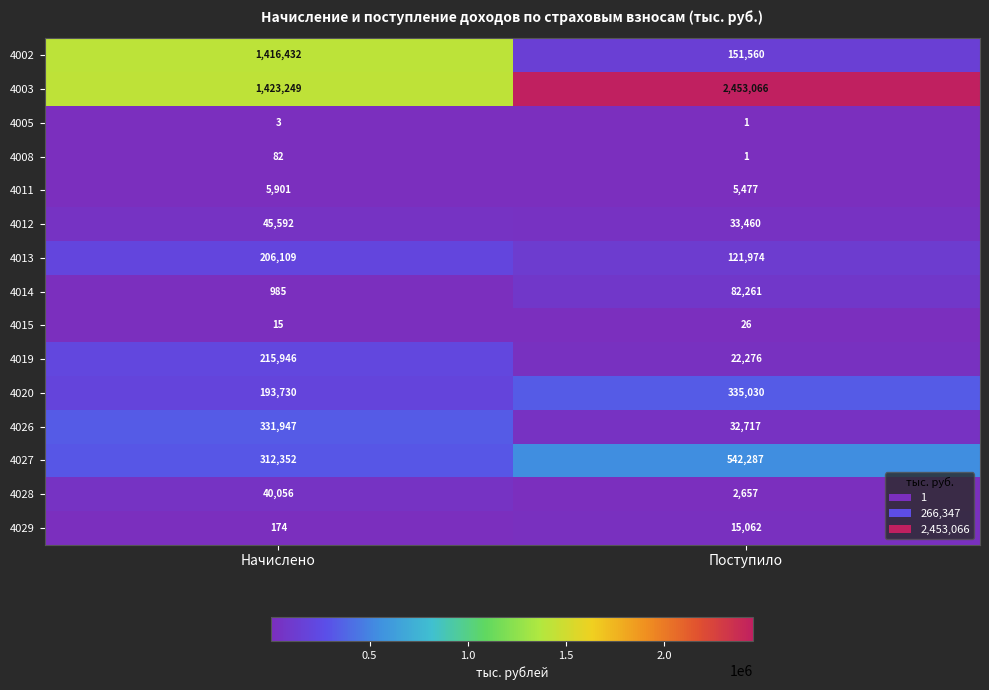

What is the spread (max minus min) of values at Поступило?

2453065